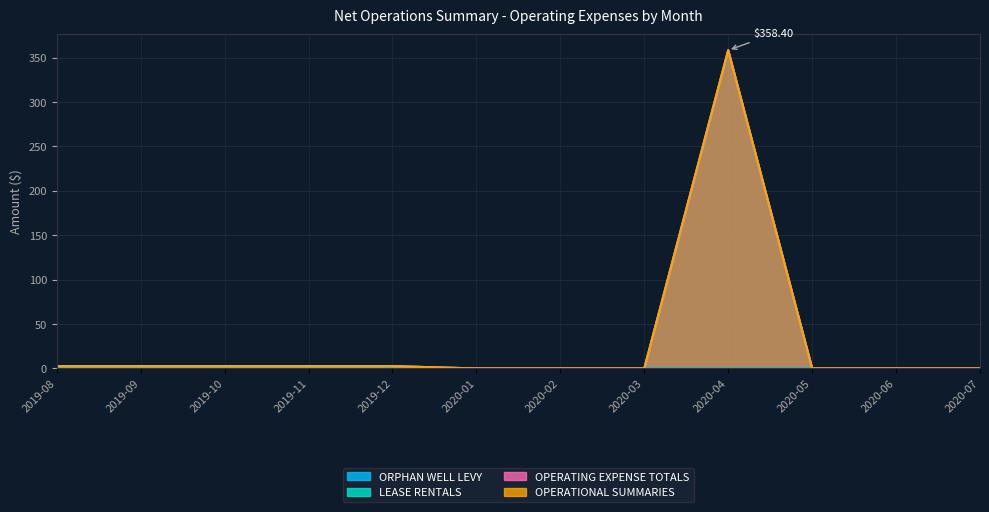

How many lines are shown in the chart?

4